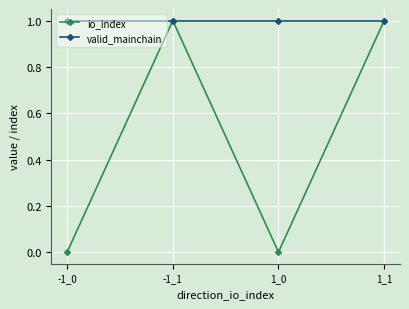

Which series has the widest spread of values?

io_index